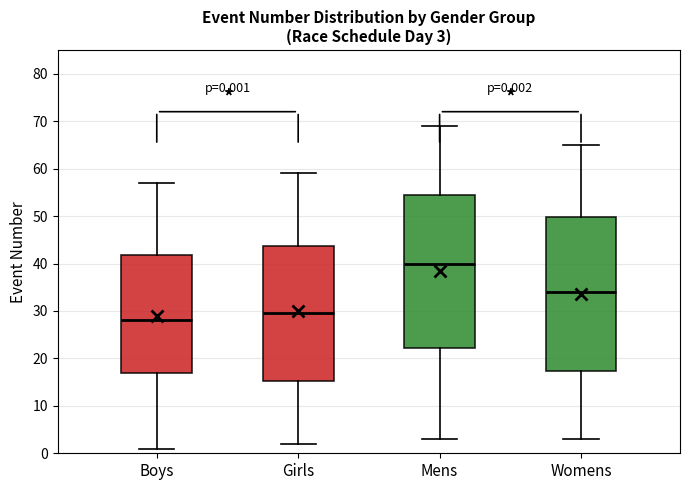

Which box's median line is the highest?

Mens